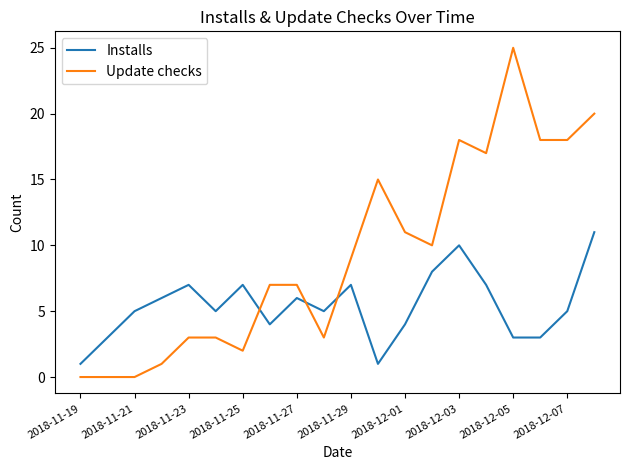

Which series ends up on top after the final intersection of Installs and Update checks?

Update checks